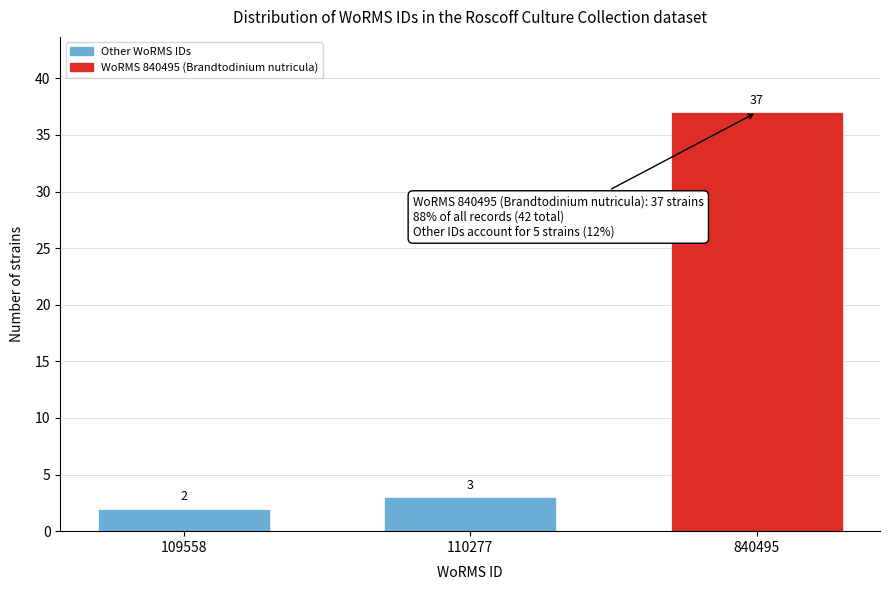

Reading right to left, list all the values displayed in this chart.

37	3	2